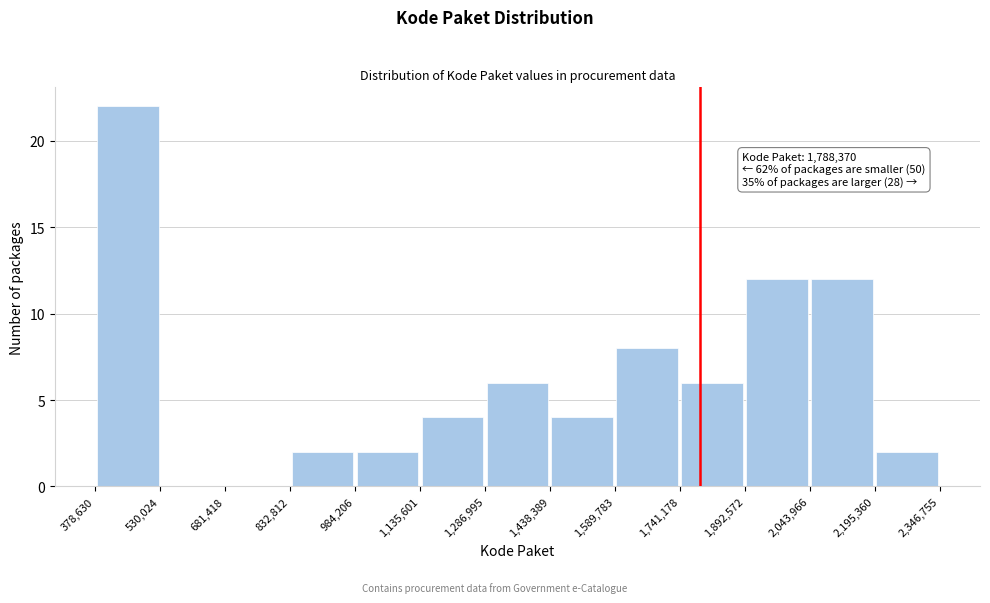

Over which range of the x-axis is the bar tallest?

378,630 to 530,024